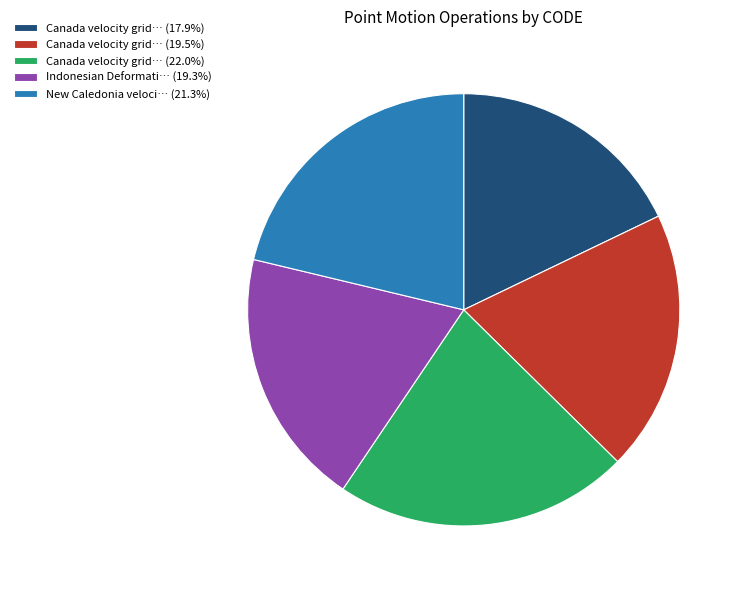

Approximately how many times larger is the value at Canada velocity grid… (19.5%) compared to Canada velocity grid… (17.9%)?

1.1